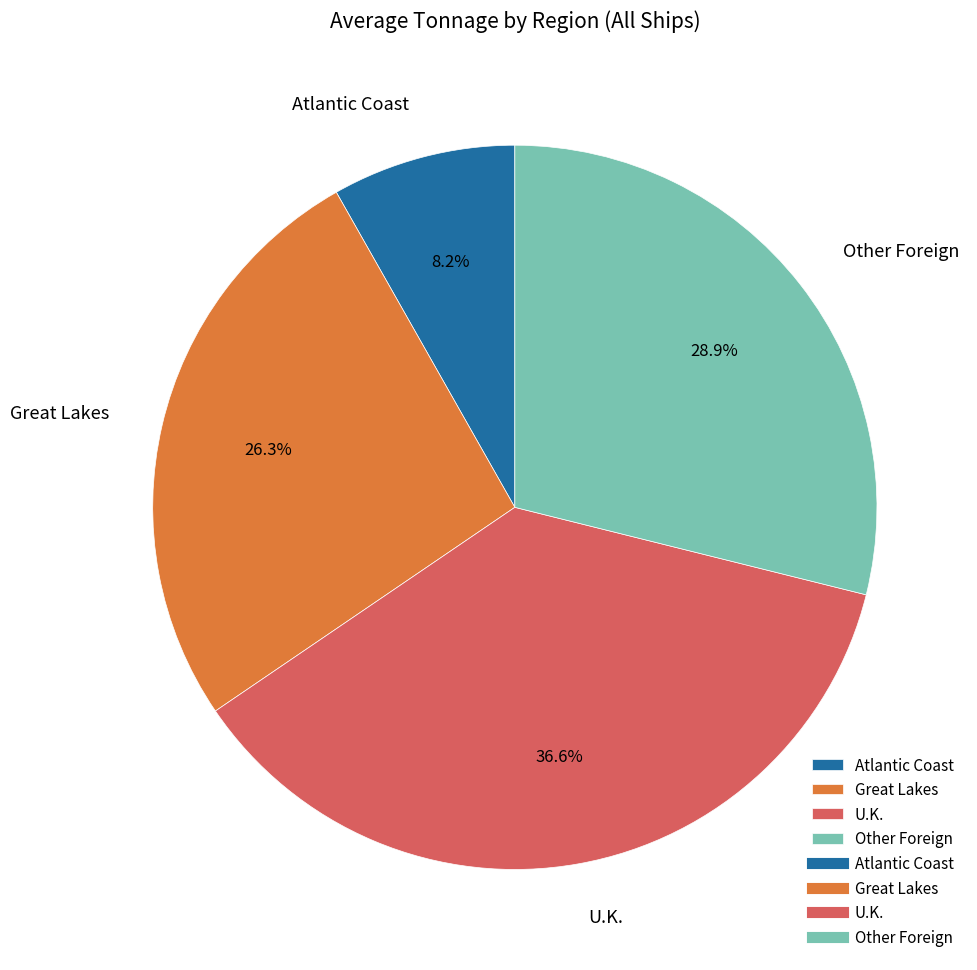

What is the ratio of the value at U.K. to the value at Other Foreign?

1.3